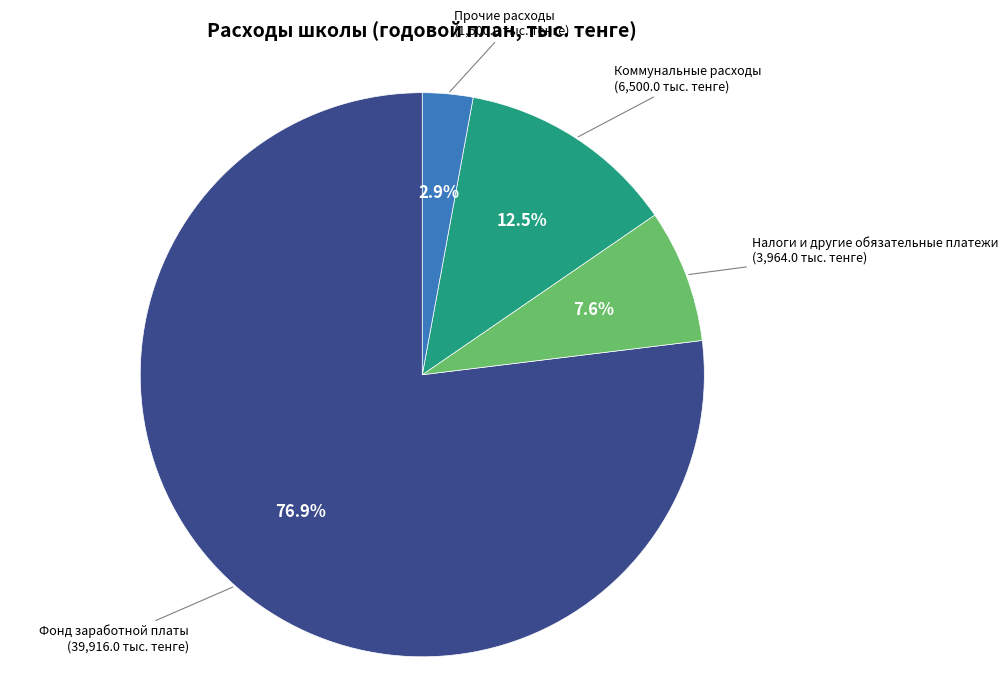

Is there a majority slice in this chart?

Yes